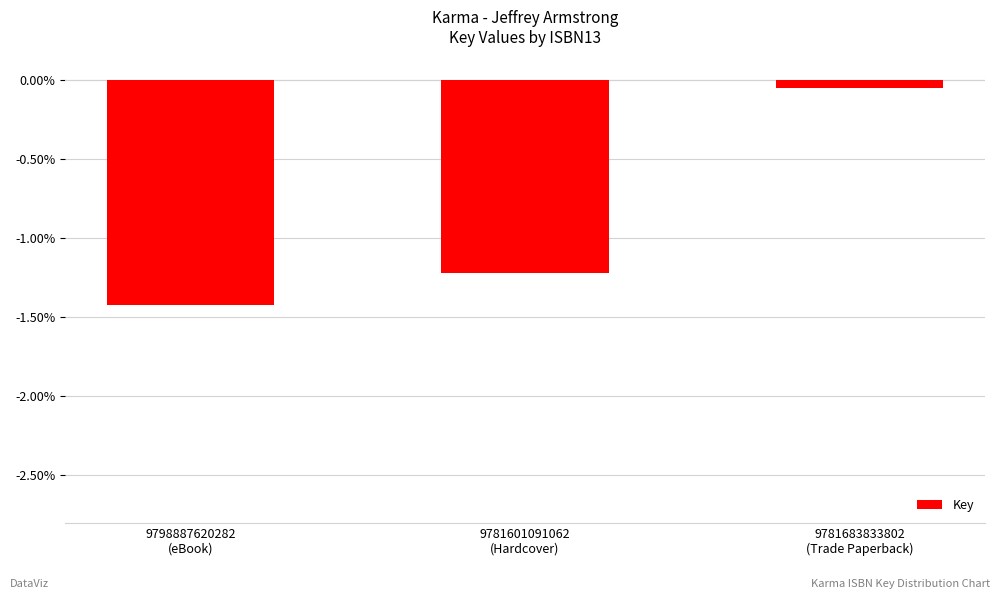

What is the smallest value displayed?

-1.4